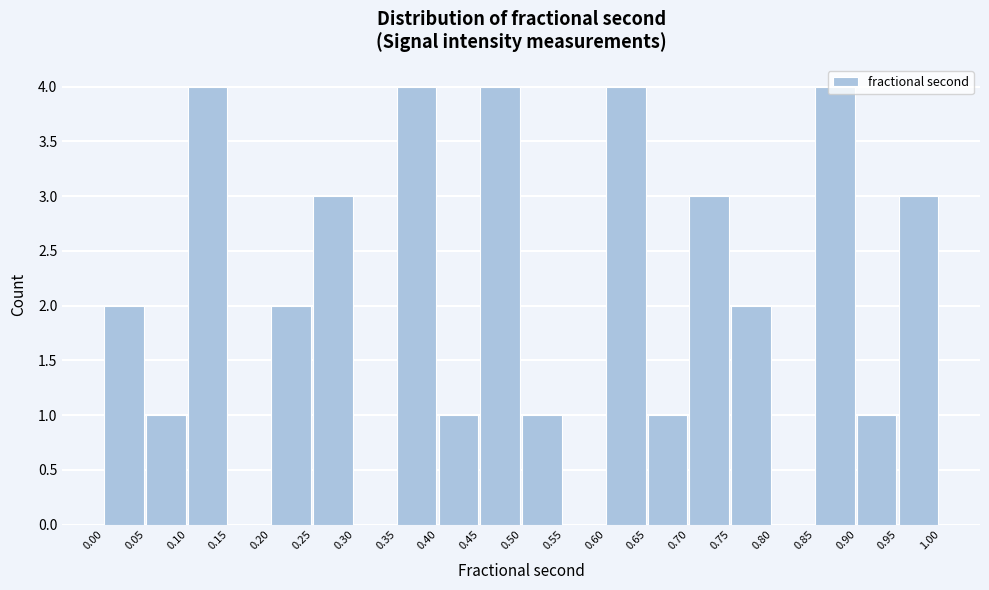

What is the height of the bar covering 0.40 to 0.45 on the x-axis? The values are not printed on the chart, so give them approximately, as read against the axis.

1